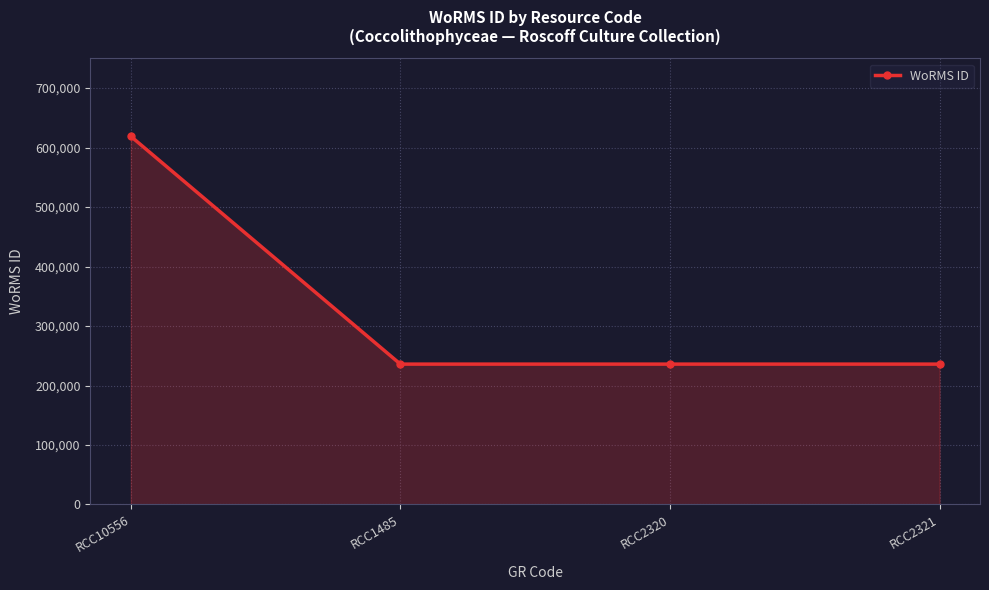

Is it true that the value at RCC2321 is 235962?

True